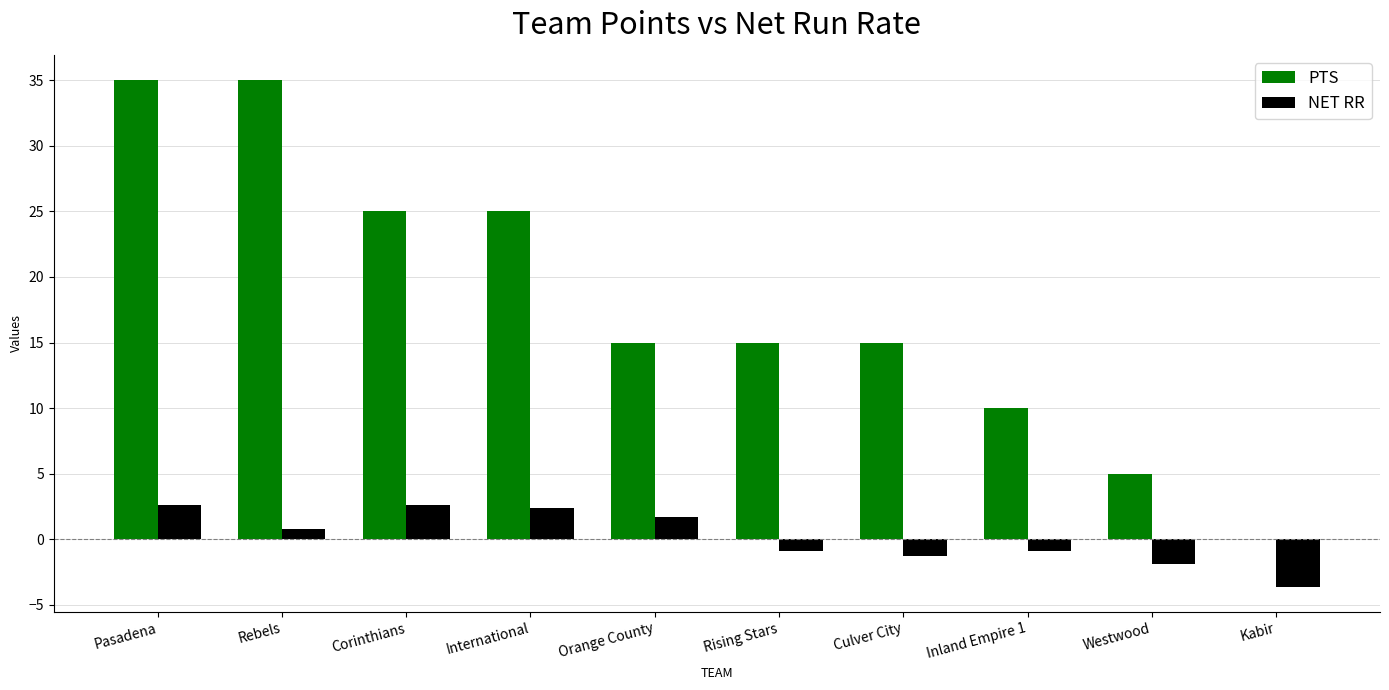

The value of PTS at Kabir is 24.5. True or false?

False